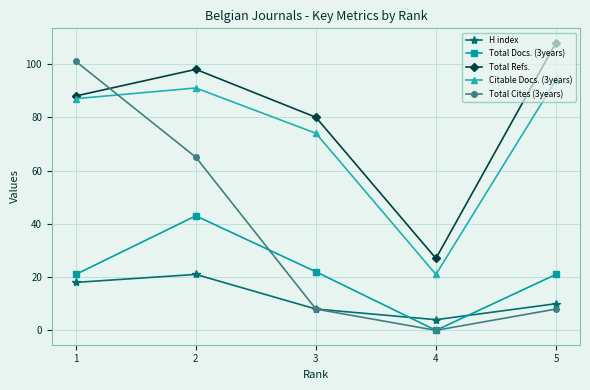

How many data points in Citable Docs. (3years) are less than 87?

2